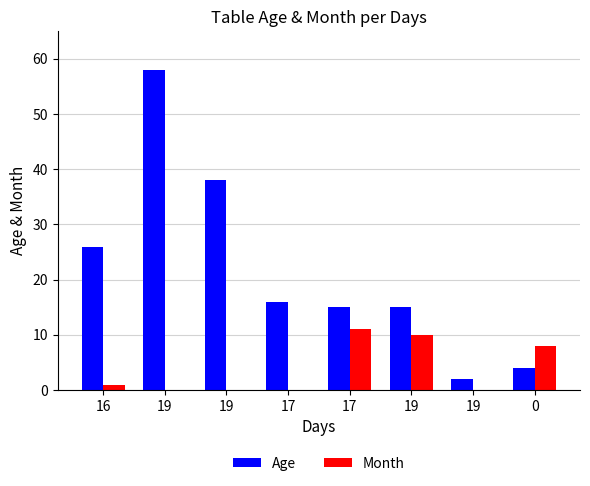

At which label does Month reach its minimum?

19